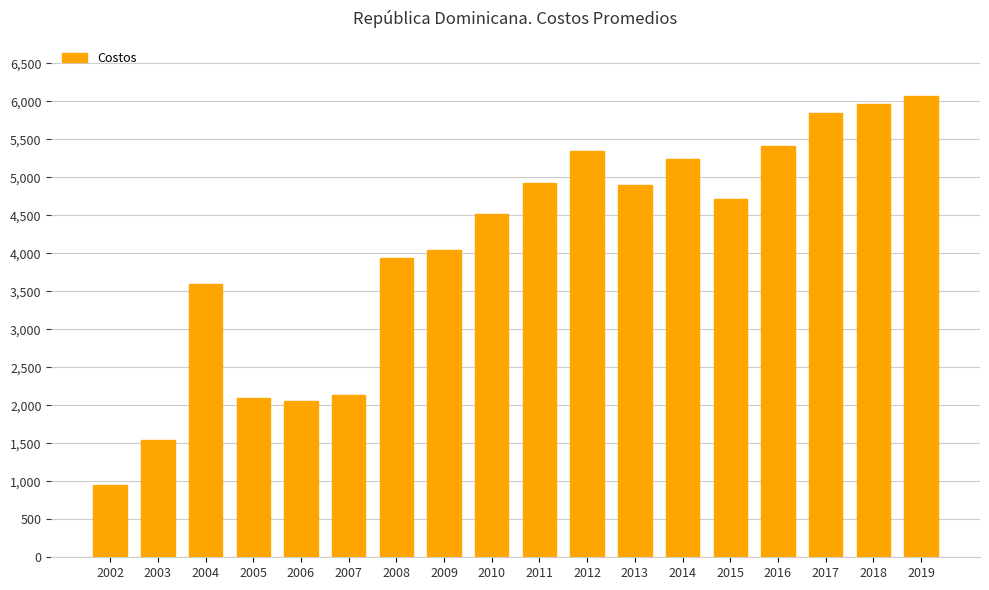

The value at 2010 is 7641.7. True or false?

False